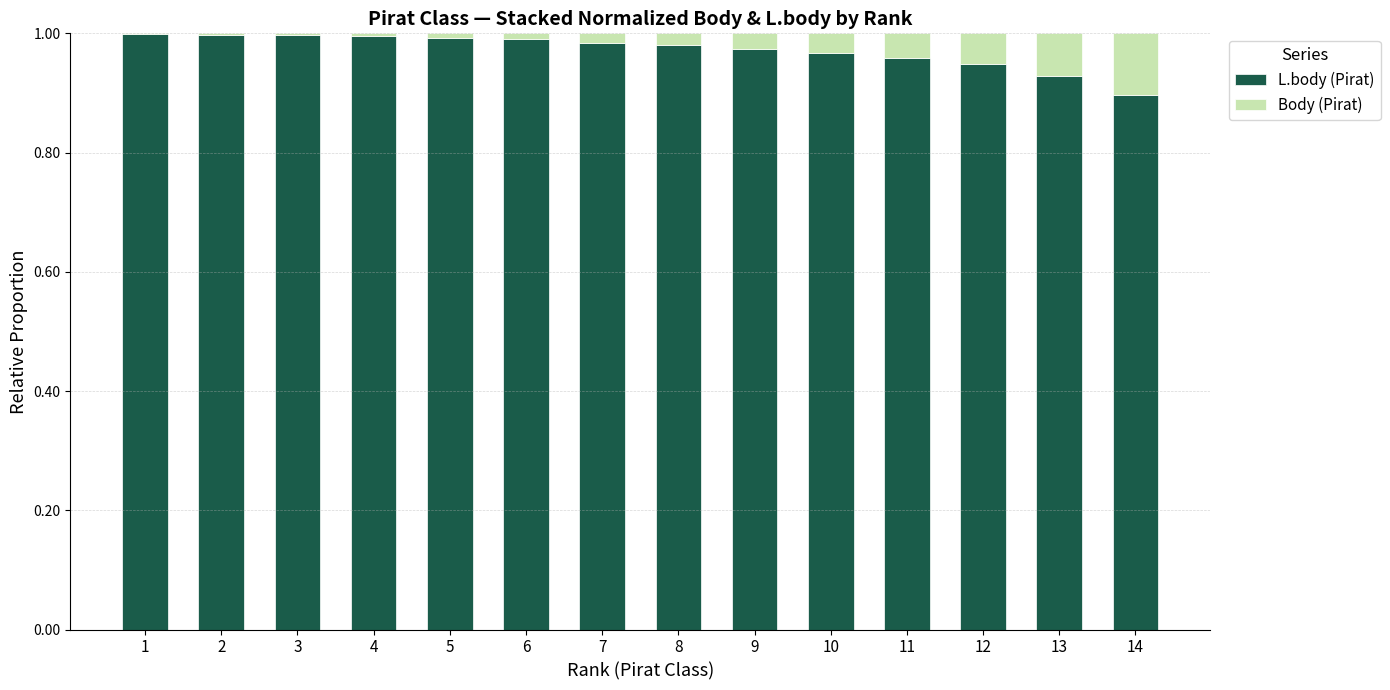

The value of L.body (Pirat) at 13 is 0.9. True or false?

True